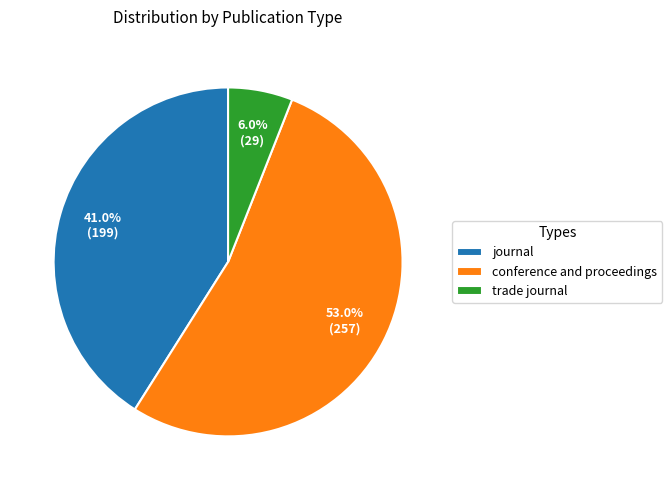

To the nearest percent, what is the combined percentage of trade journal and conference and proceedings?

59%